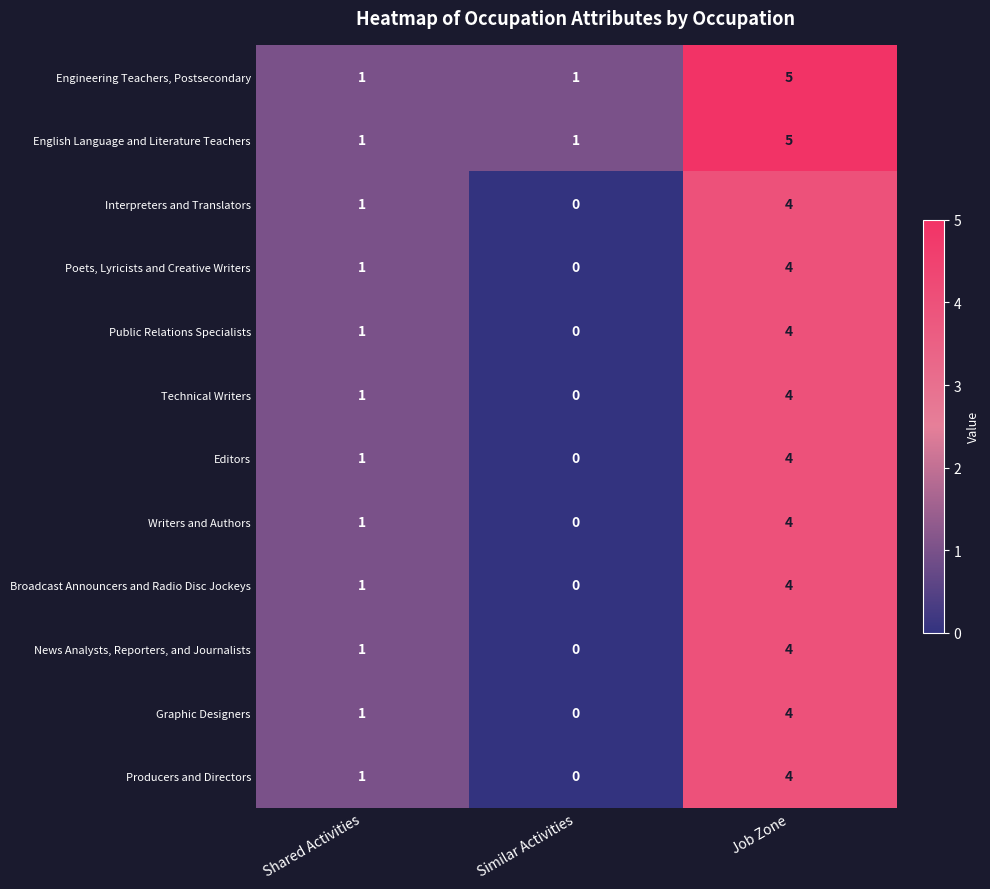

Where is Producers and Directors nearest to the value 2?

Shared Activities